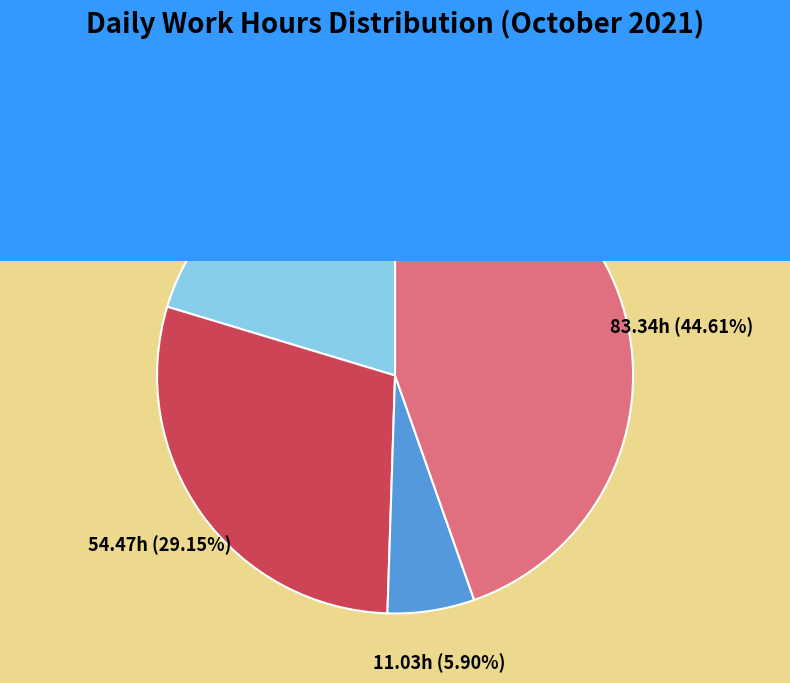

Does any single category account for the majority?

No